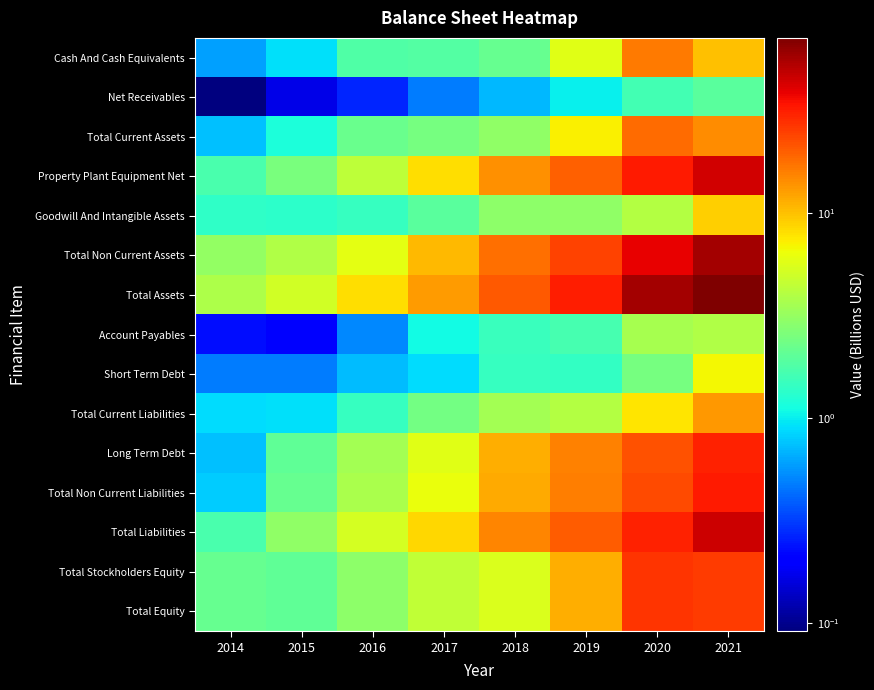

Between 2015 and 2016, which is larger?

2016